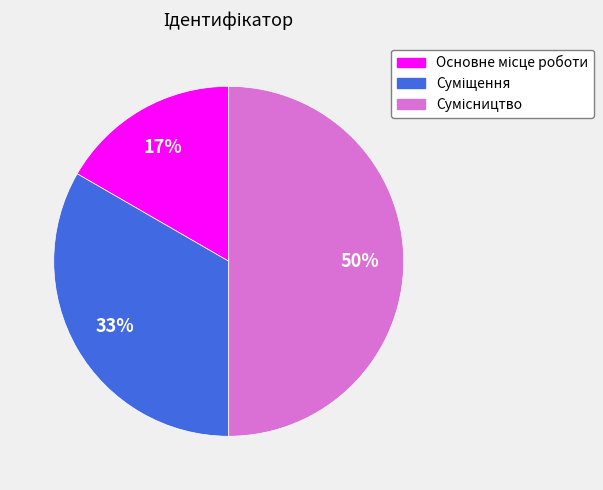

To the nearest percent, what is the difference between the largest and smallest slice percentages?

33%